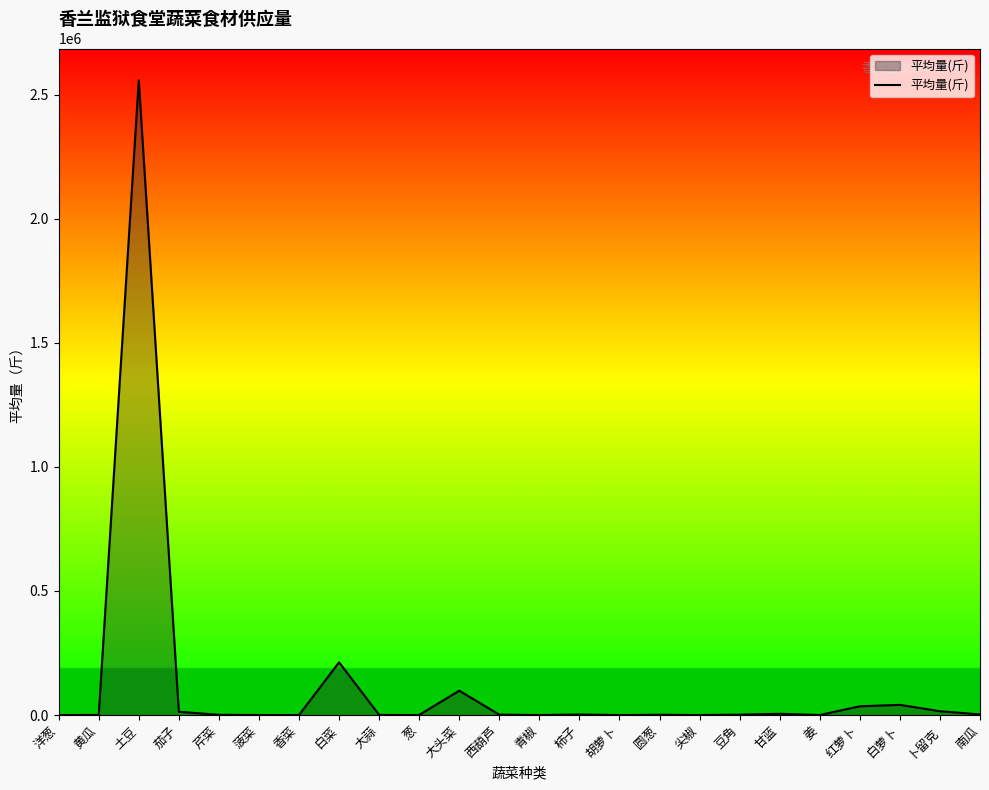

What is the change in value from 大头菜 to 卜留克?

-82904